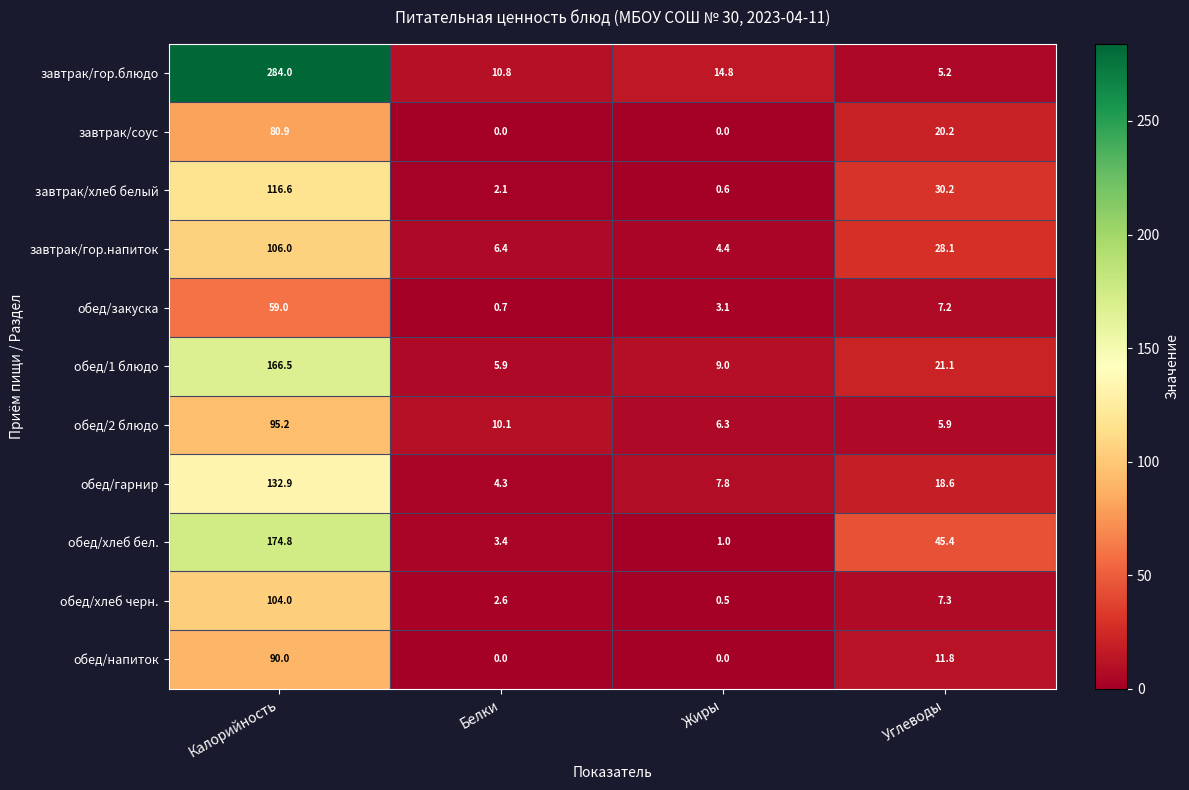

Count the number of data series in this chart.

11